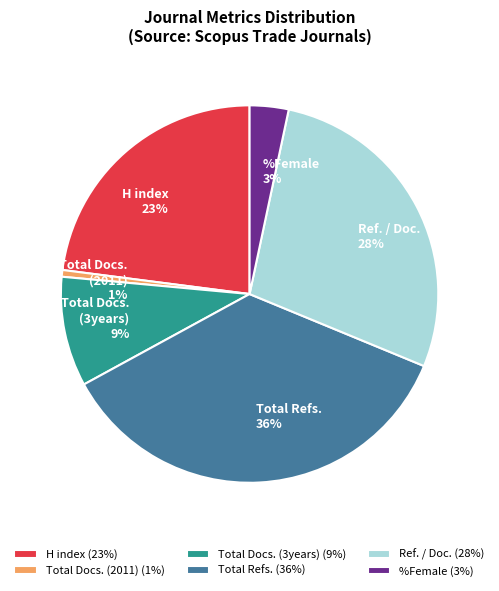

Combined, do H index and Ref. / Doc. account for over 50%?

Yes